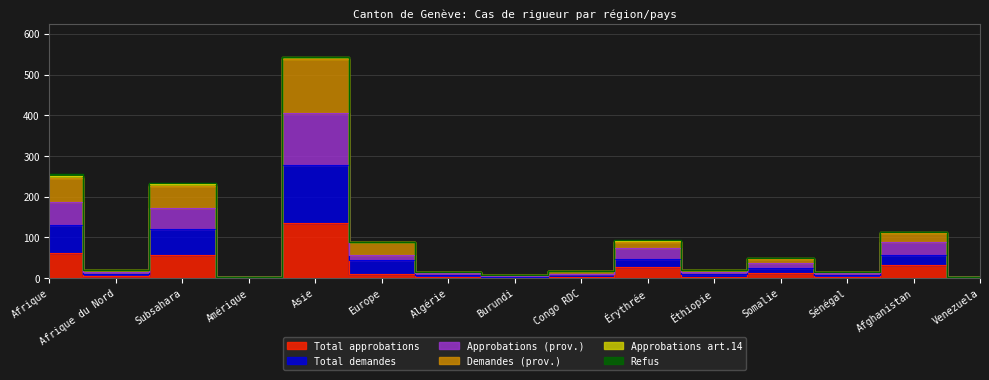

Rank the series at Venezuela from lowest to highest value.

Total approbations, Approbations (prov.), Total demandes, Demandes (prov.)